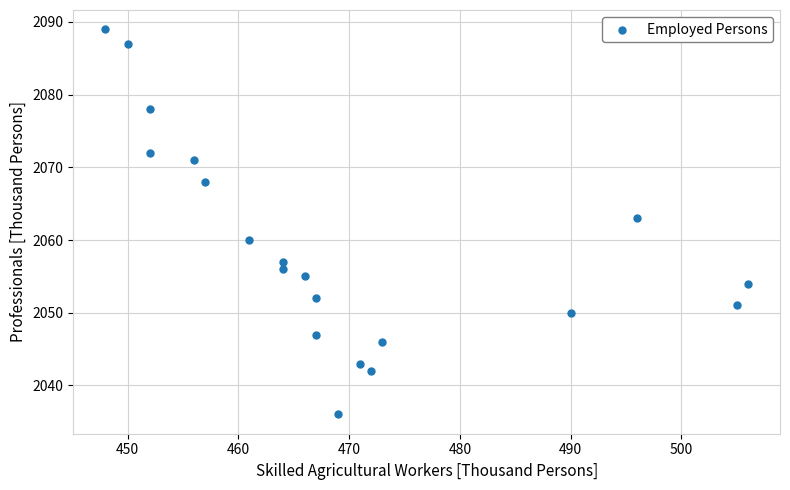

What is the range of X values (max minus min)?

58